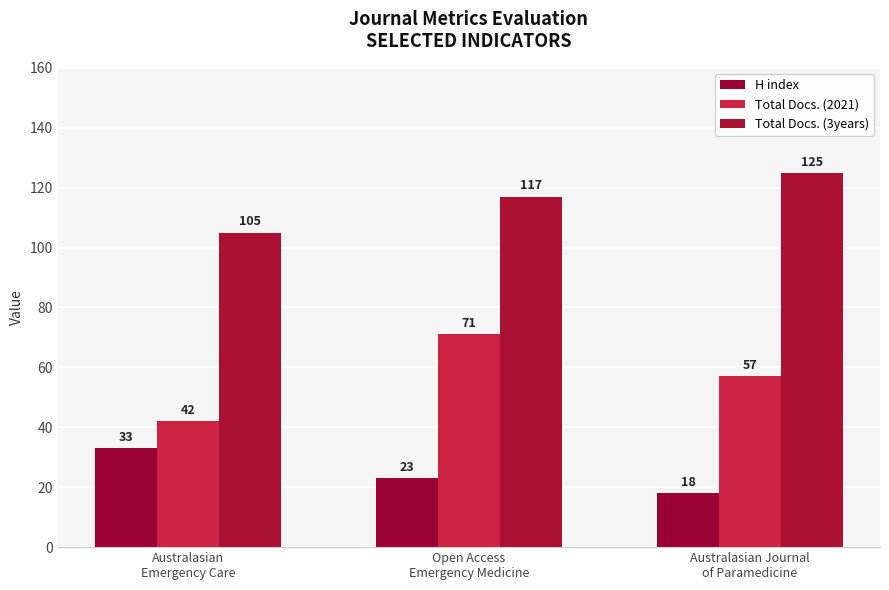

How many distinct data groups are displayed?

3